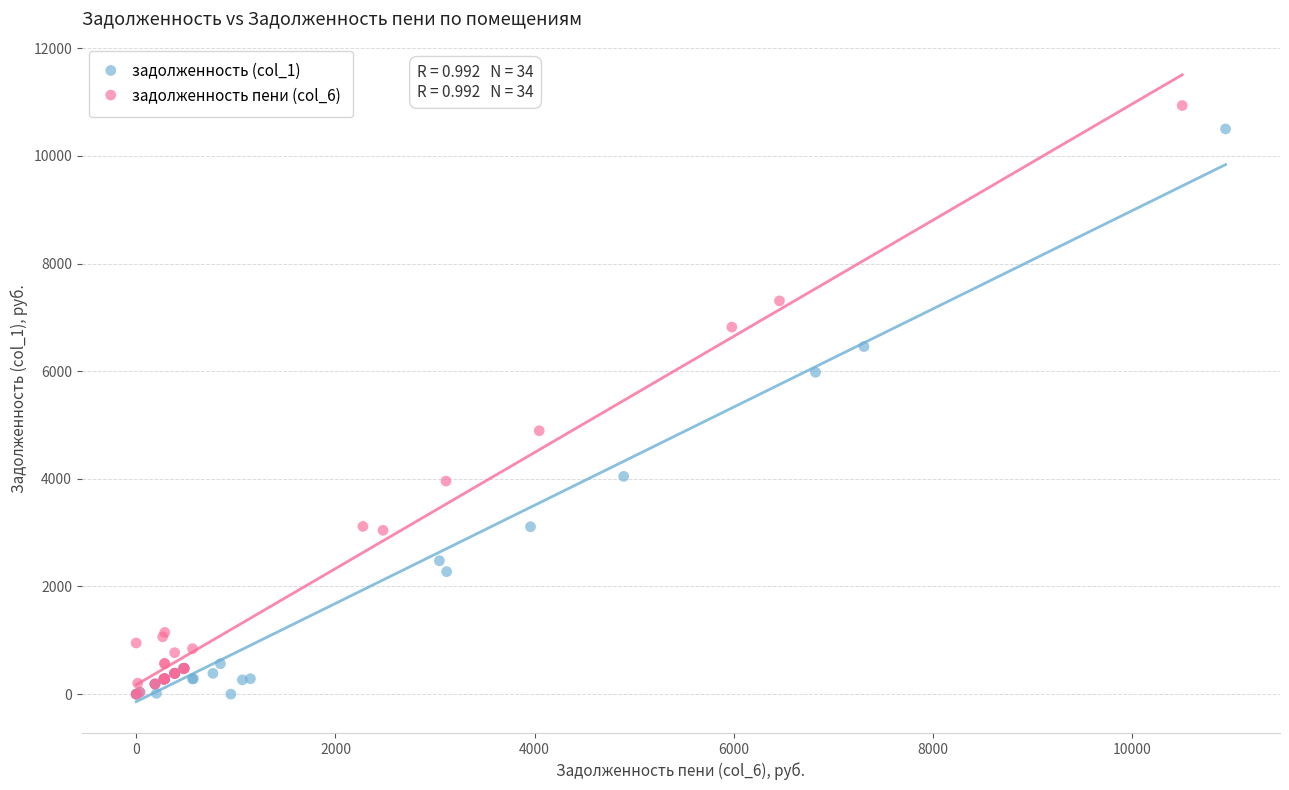

Which series has the widest spread of Y values?

задолженность пени (col_6)